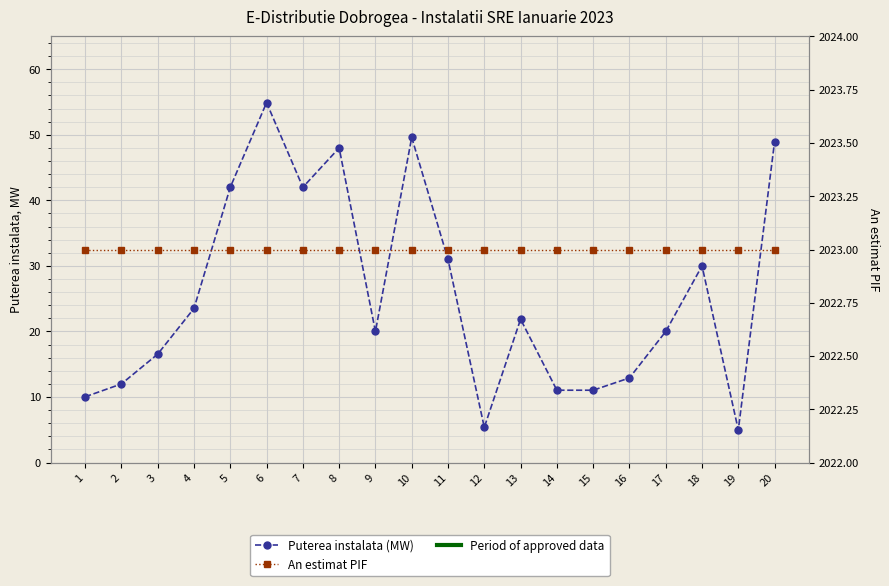

Rank the series by their average value, from lowest to highest.

Puterea instalata (MW), An estimat PIF